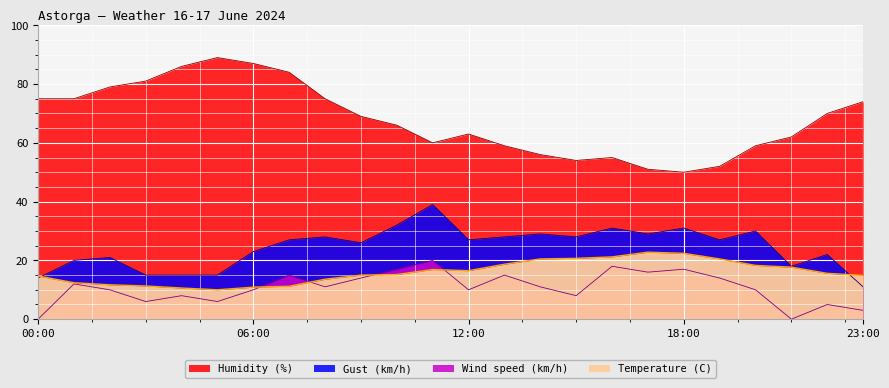

Which series has the widest spread of values?

Humidity (%)